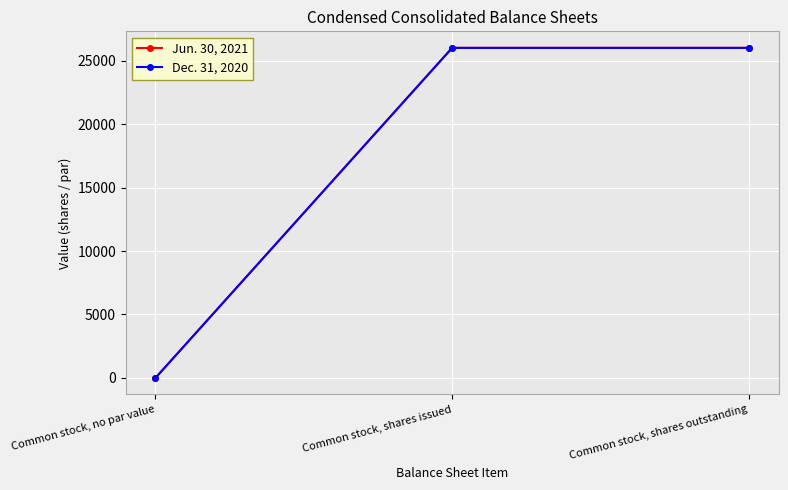

What is the label of the 1st point from the right?

Common stock, shares outstanding